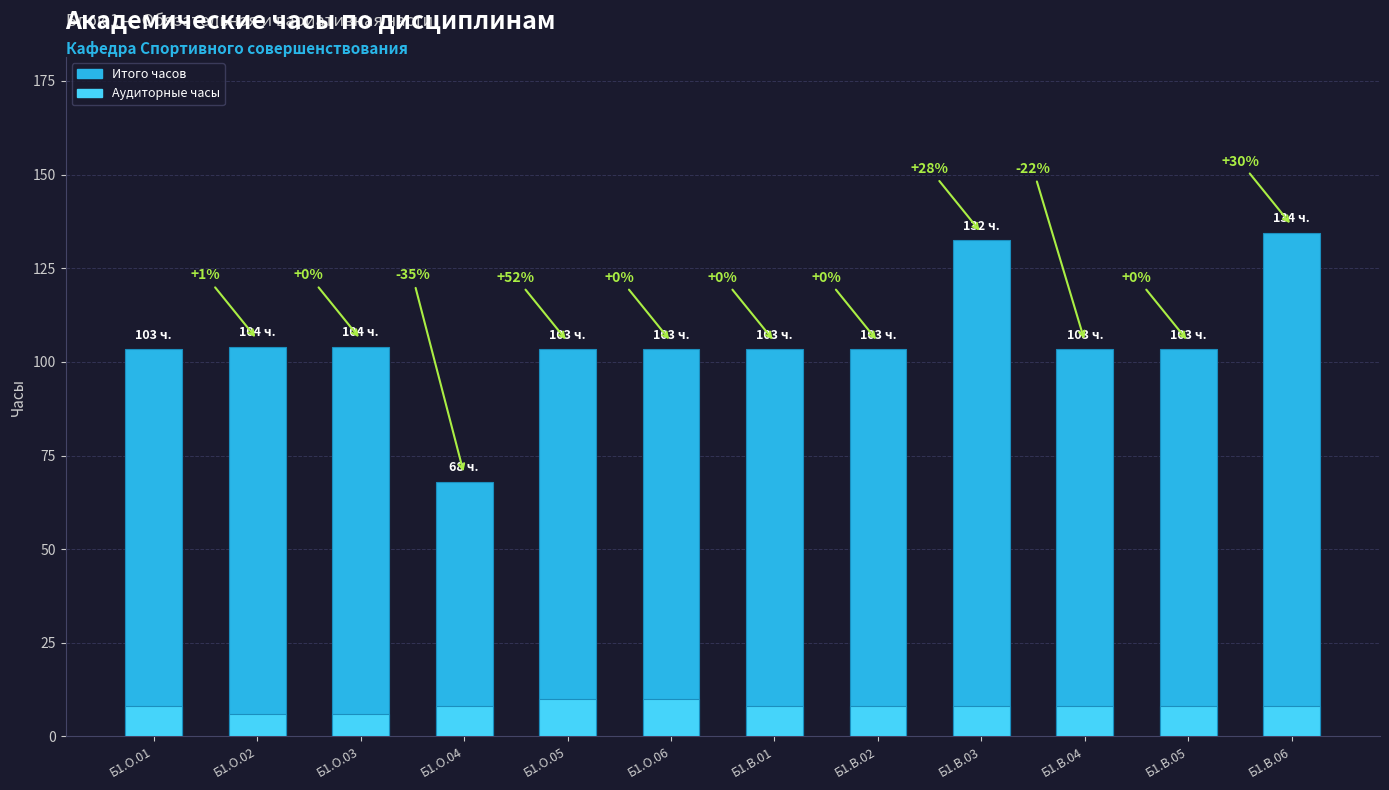

Count the Аудиторные часы values in the range 8 to 9.

8